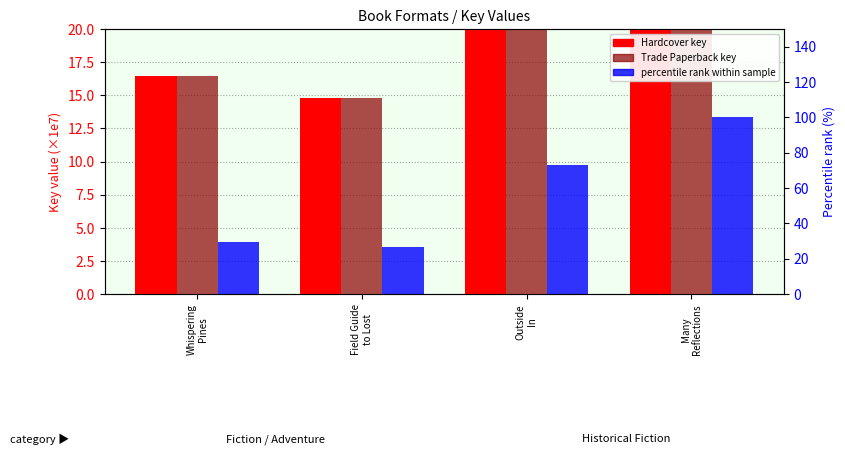

Read the Hardcover (key ×1e7) value at Whispering
Pines.

16.4